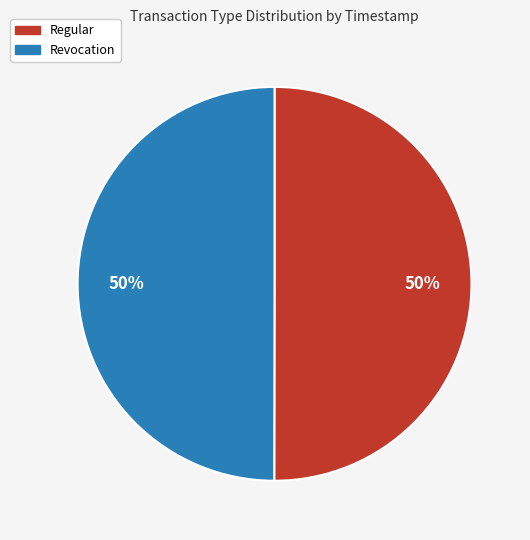

The Regular slice represents 56% of the pie. True or false?

False